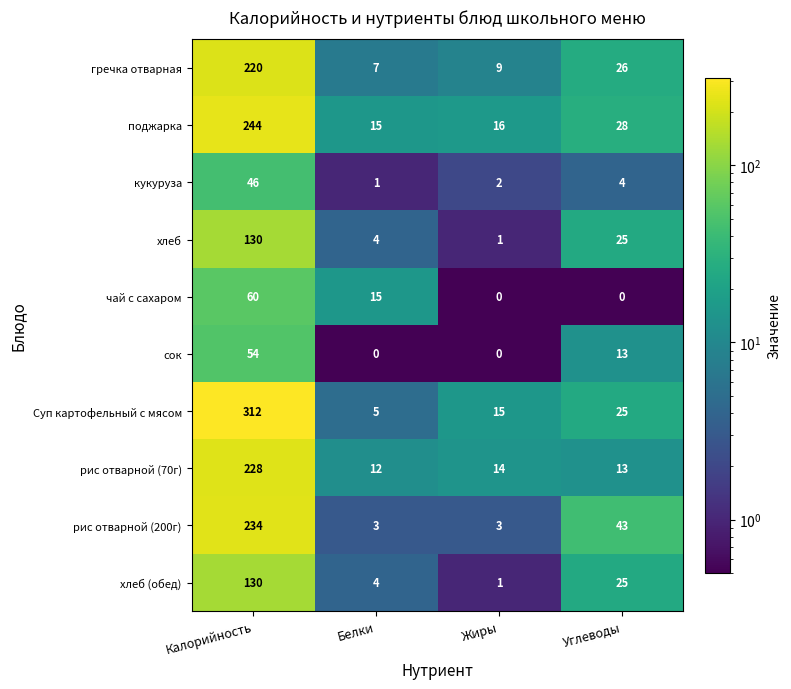

True or false: гречка отварная has a value of 343 at Калорийность.

False